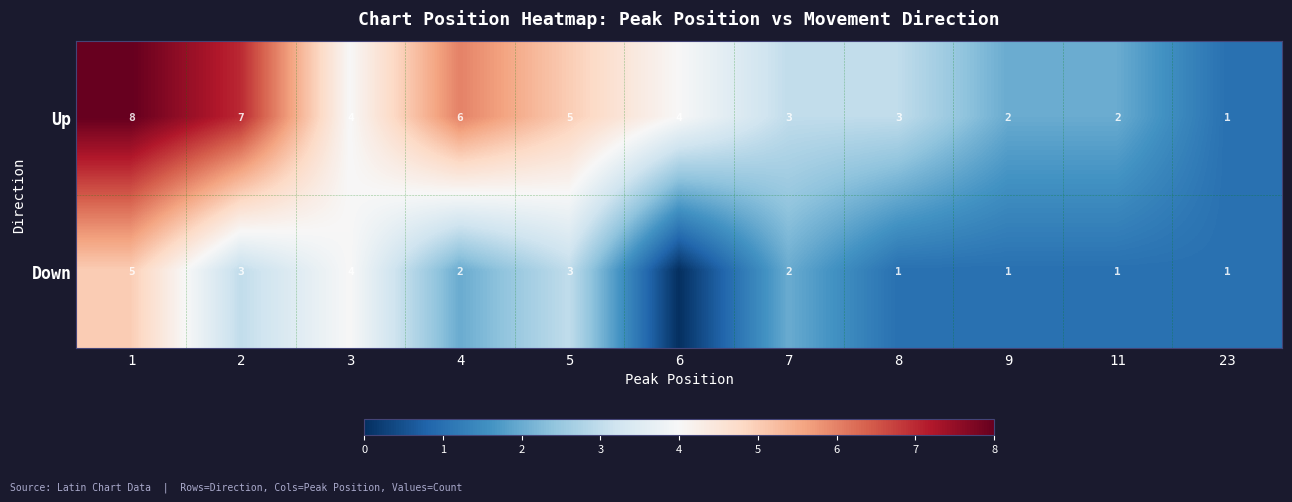

What is the total value across all series at 9?

3